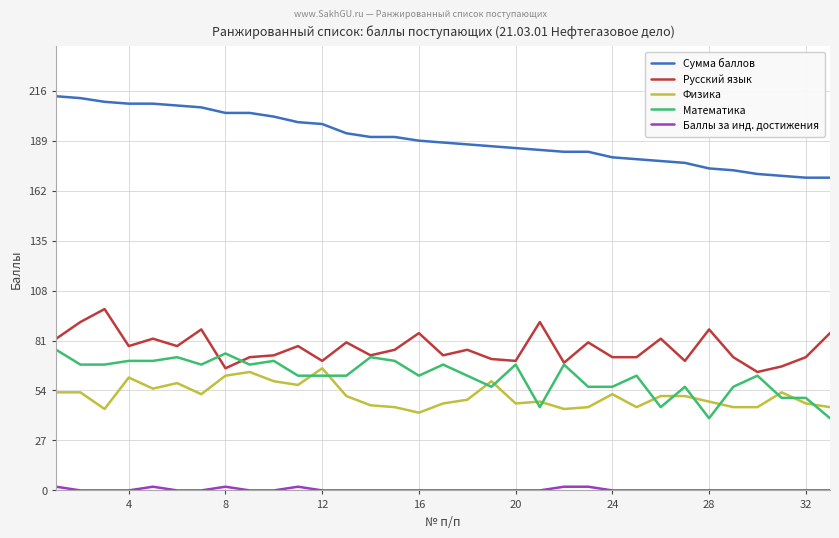

True or false: Русский язык and Сумма баллов intersect in this chart.

False